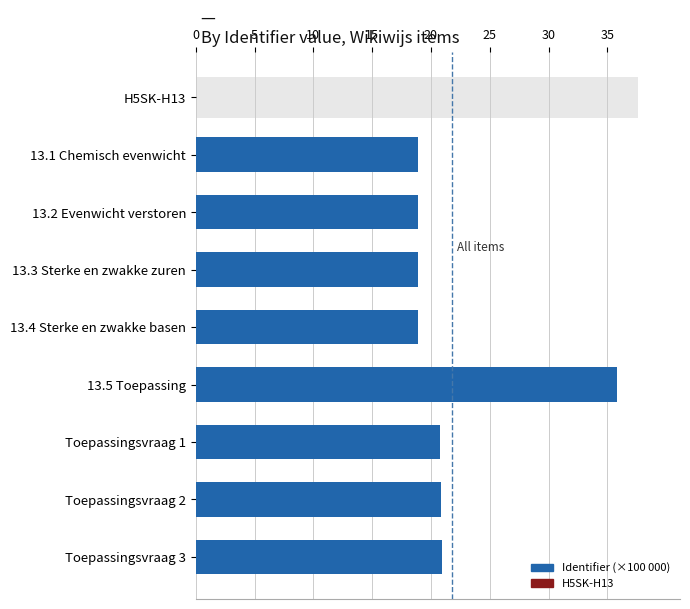

Reading right to left, transcribe all the data shown in this chart.

20.9	20.8	20.8	35.8	18.9	18.9	18.9	18.9	0.0